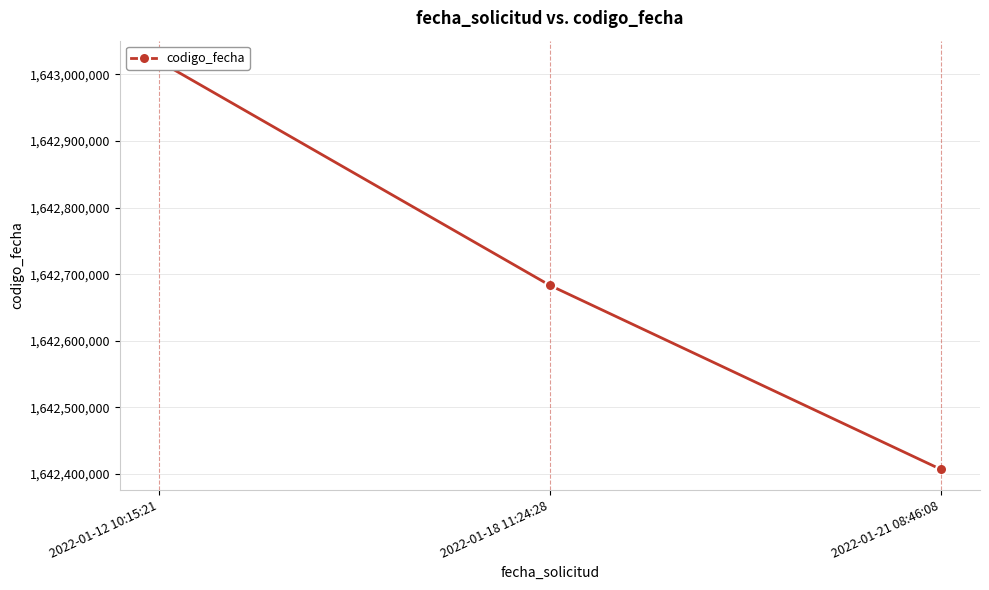

Where is the data nearest to the value 1642713392?

2022-01-18 11:24:28